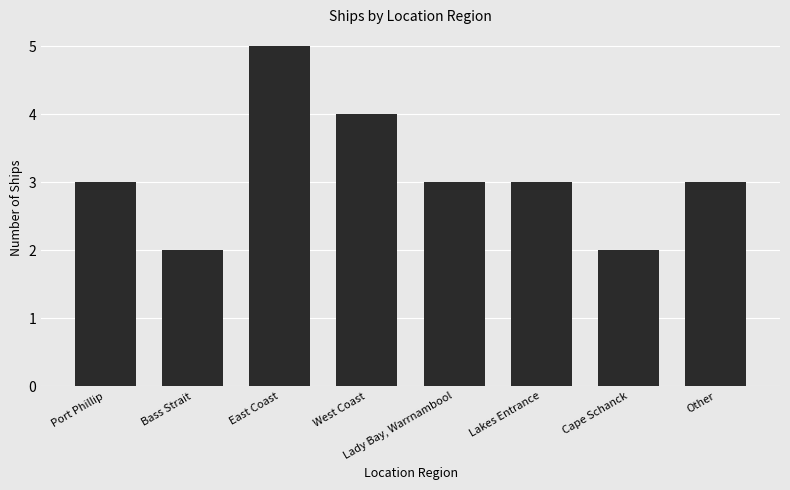

What is the maximum value shown in the chart?

5